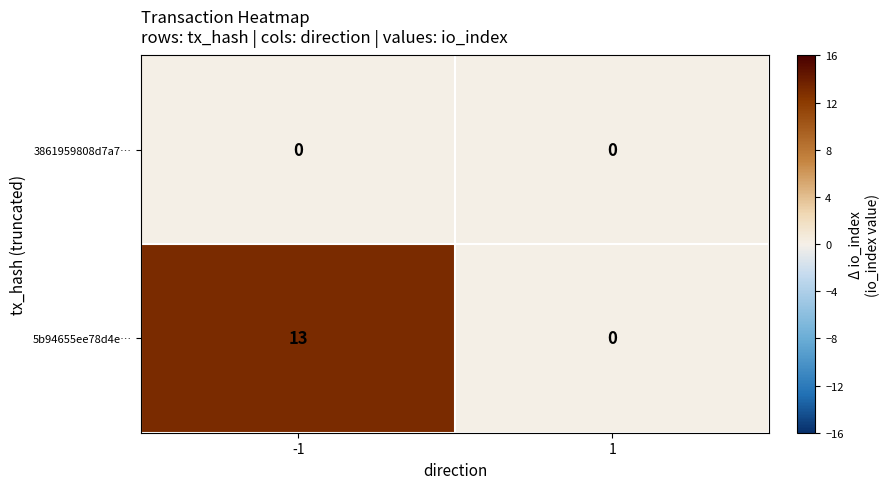

What is the total value across all series at -1?

13